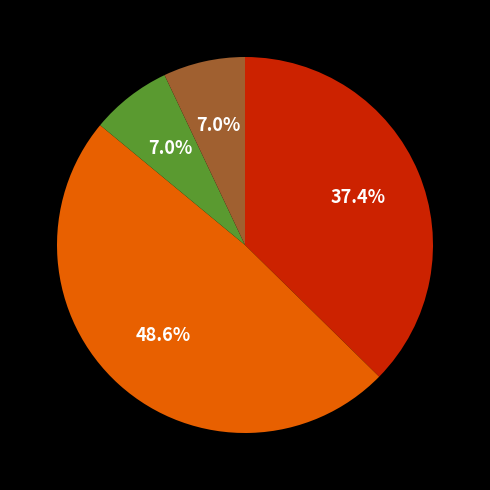

Is there a majority slice in this chart?

No